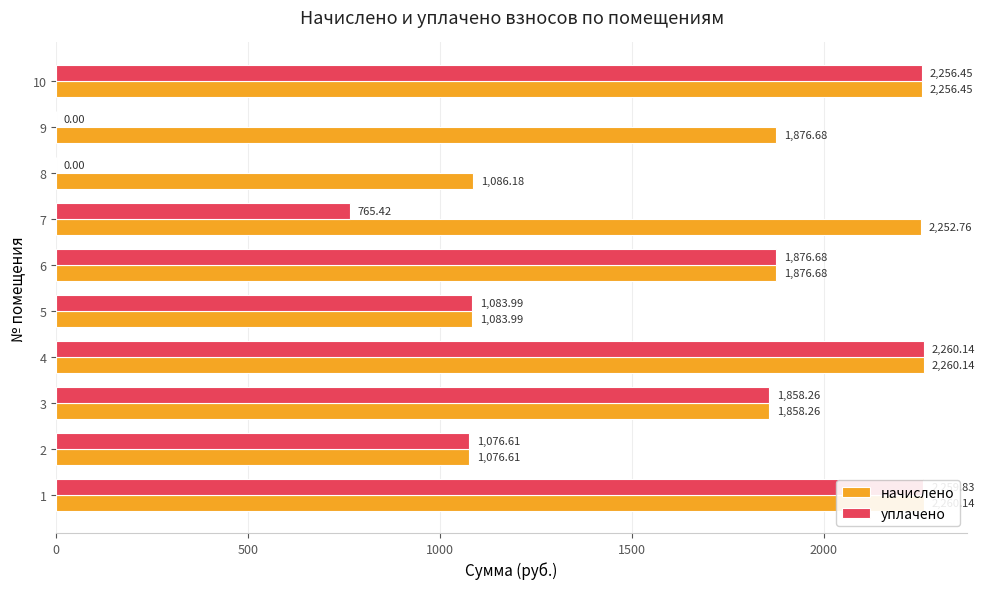

Between 2 and 5, which series saw the biggest shift?

начислено